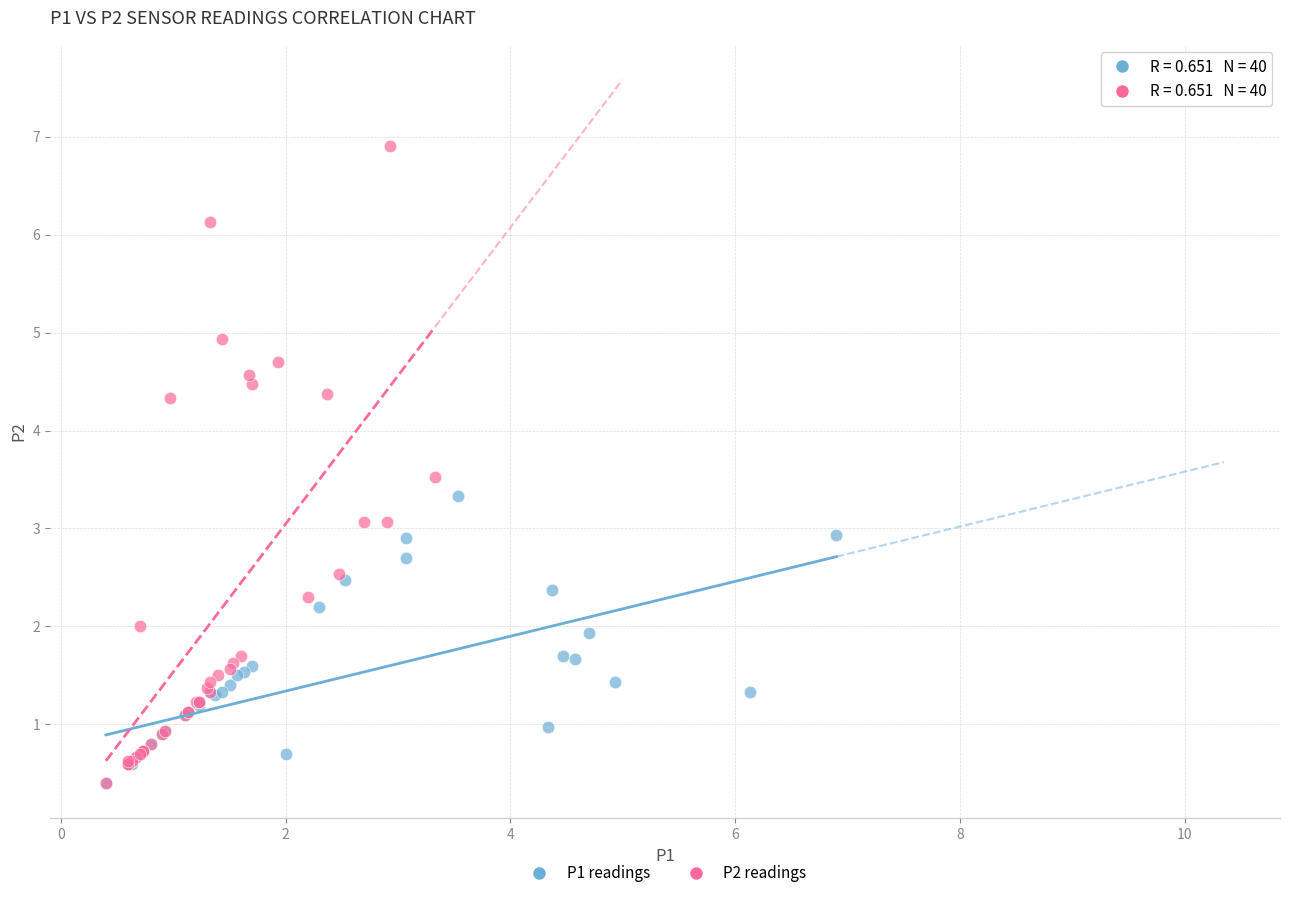

What are all the series names shown in the legend?

P1 readings, P2 readings